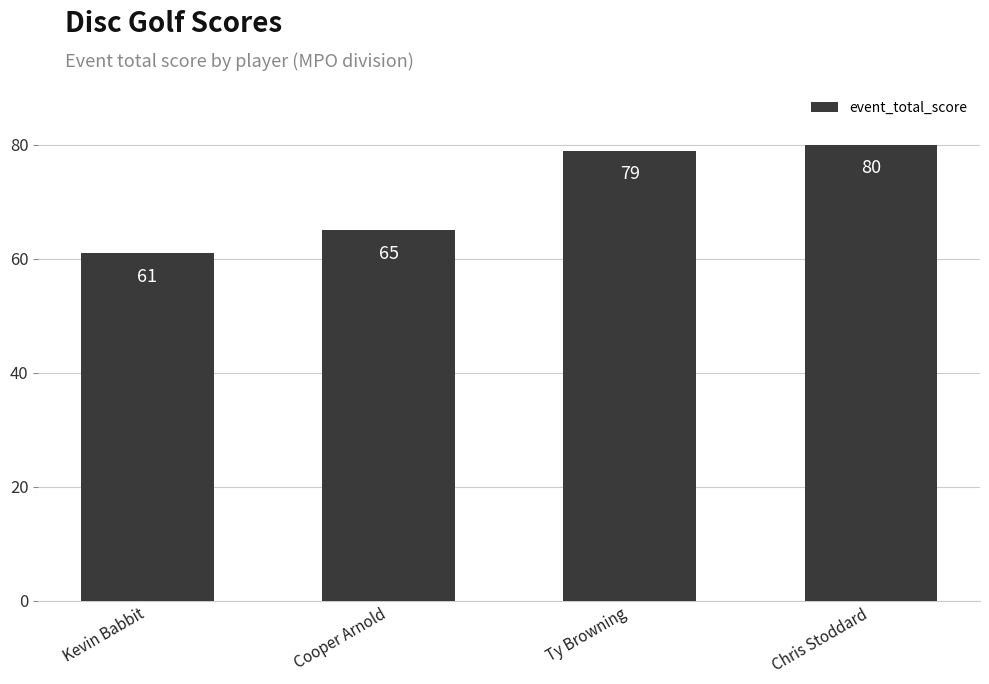

Is it true that the value at Cooper Arnold is 65?

True